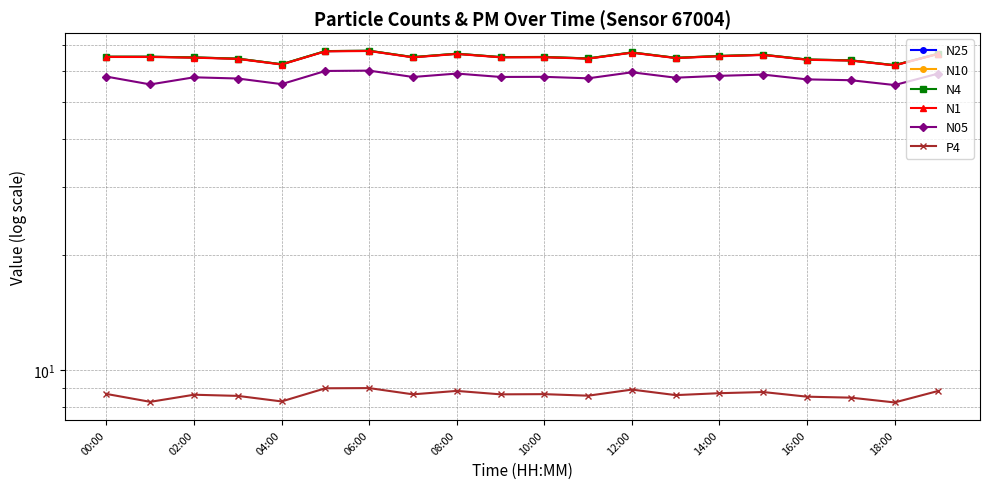

What is the average value of the N25 series?

65.4